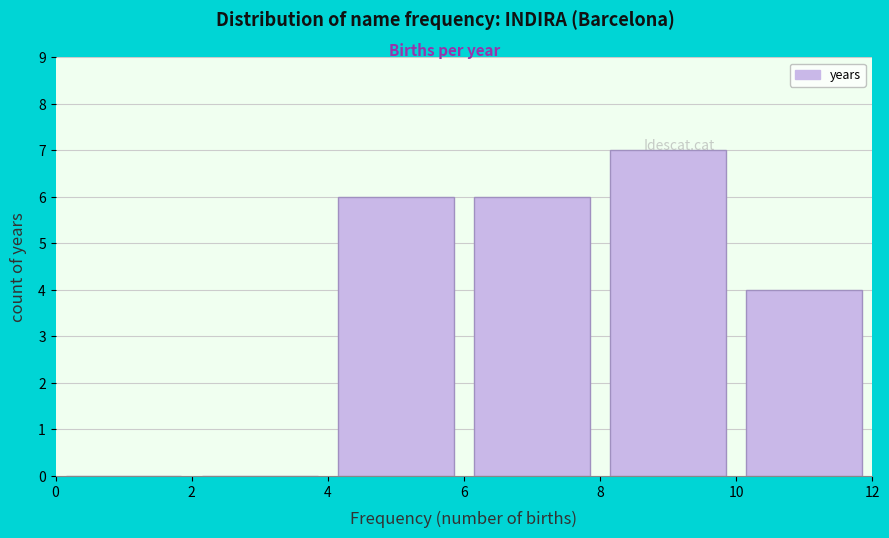

Over which range of the x-axis is the bar tallest?

8 to 10